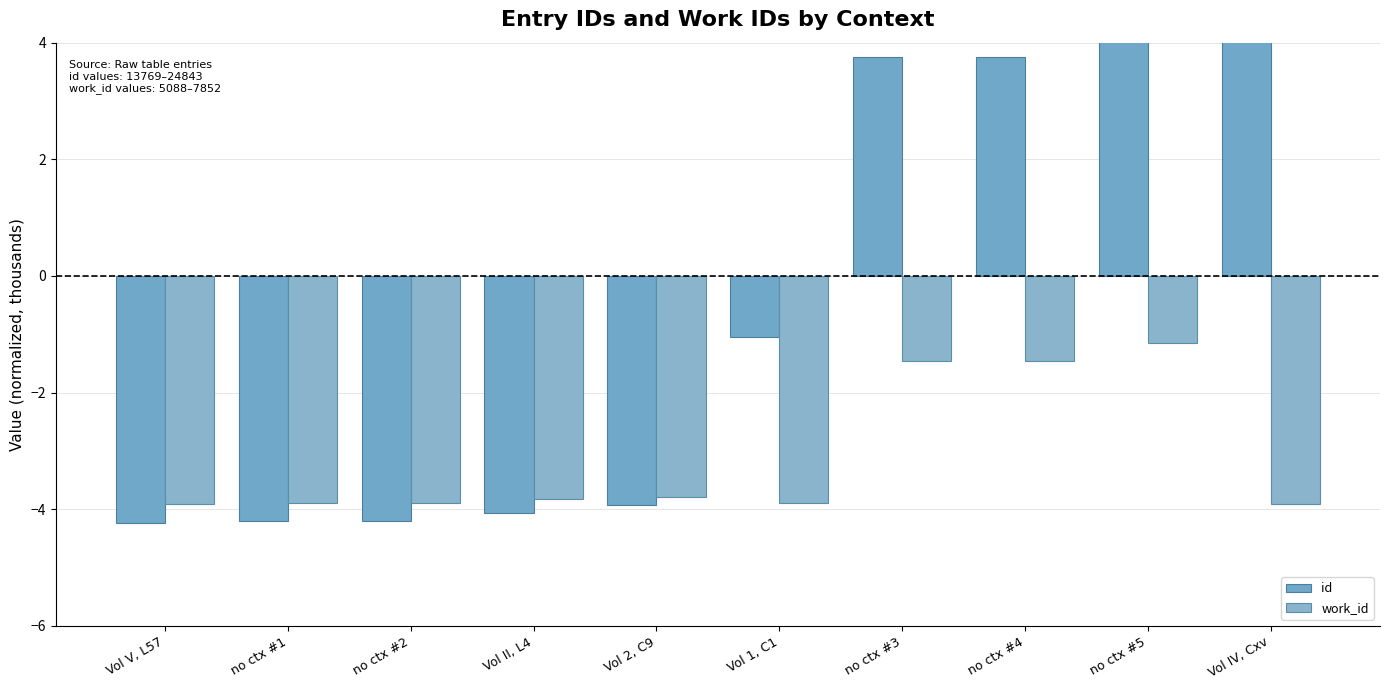

What is the total value across all series at Vol IV, Cxv?

2.9